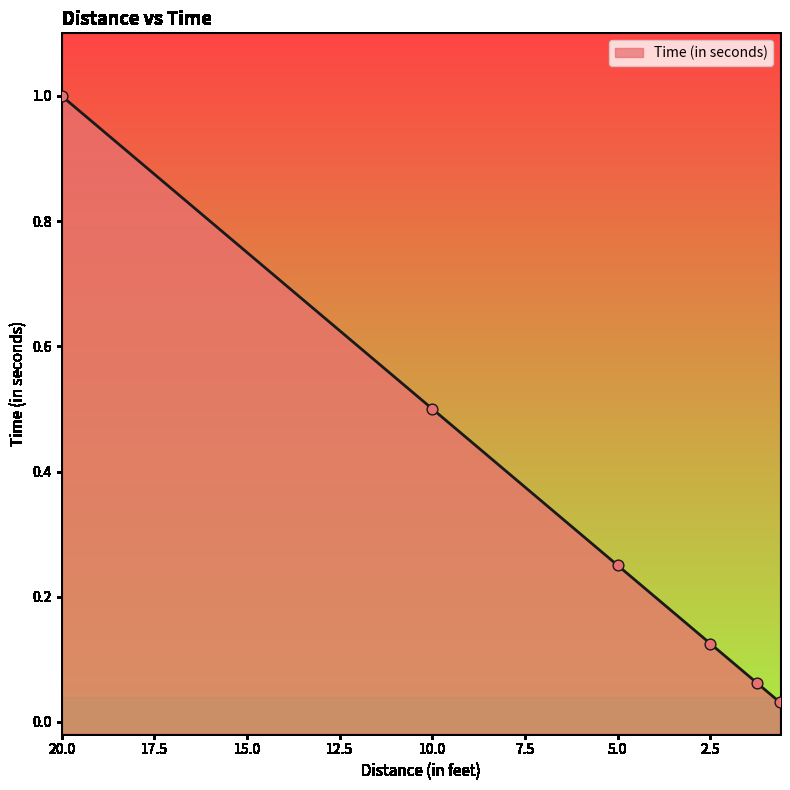

What is the change in value from 10 to 0.625?

-0.5